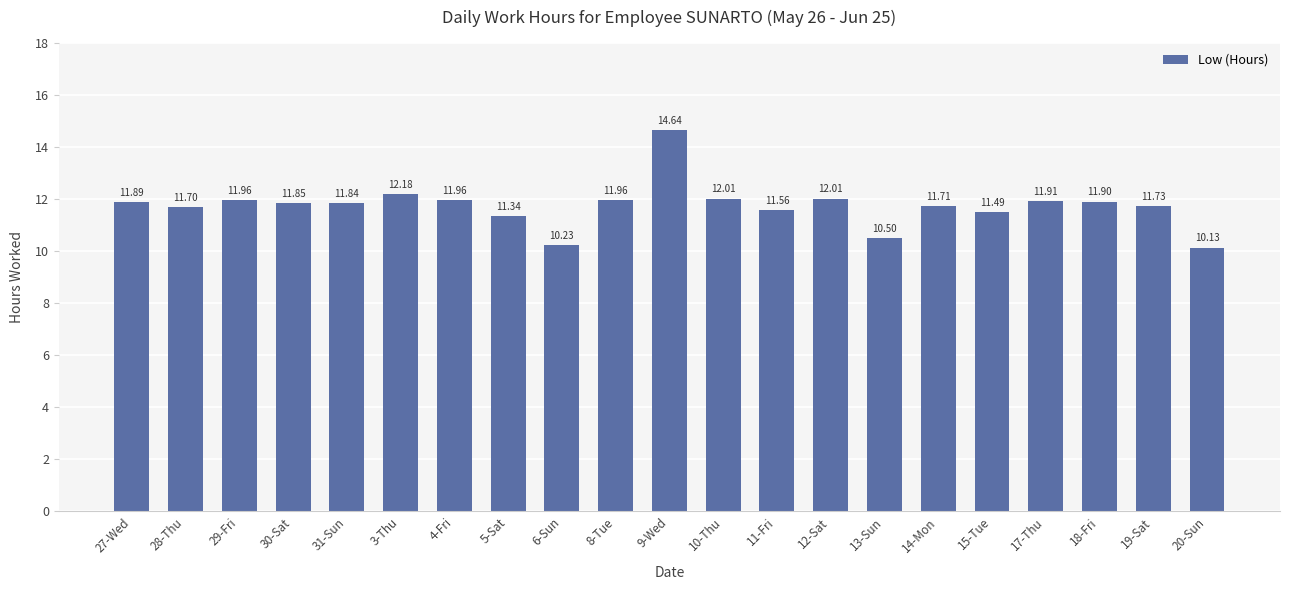

What is the maximum value shown in the chart?

14.6